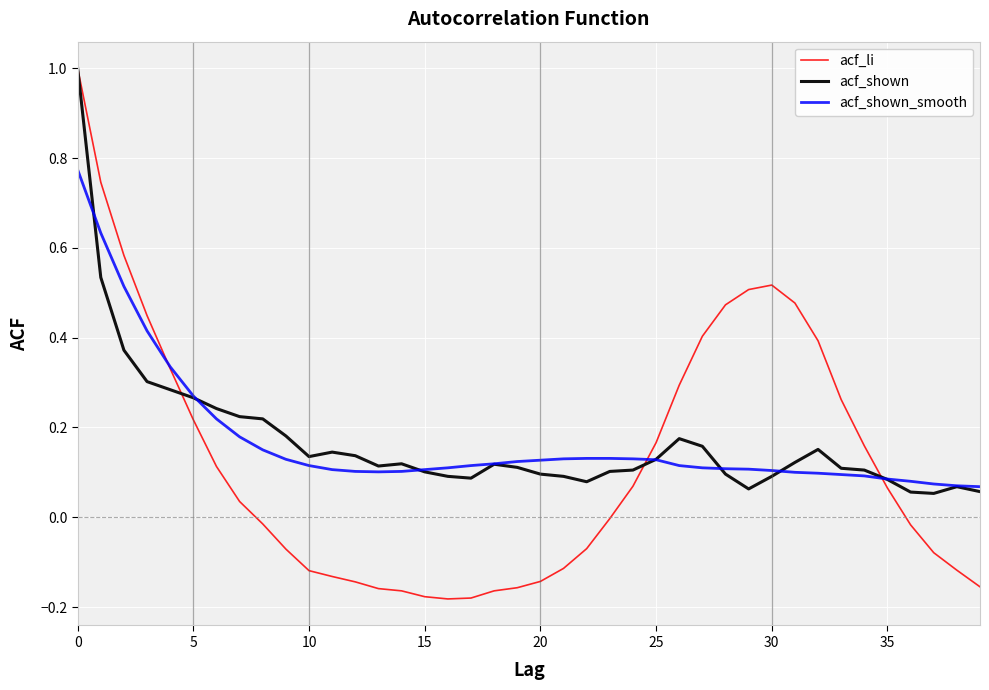

Which series has the largest range (max minus min)?

acf_li